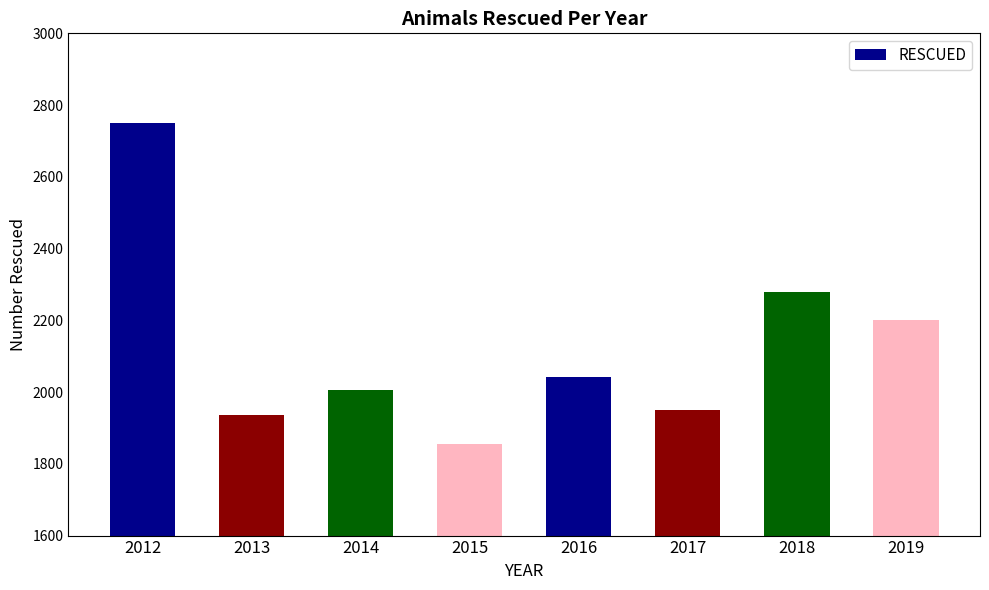

Reading left to right, transcribe all the data shown in this chart.

2012=2750	2013=1936	2014=2005	2015=1856	2016=2041	2017=1951	2018=2278	2019=2200